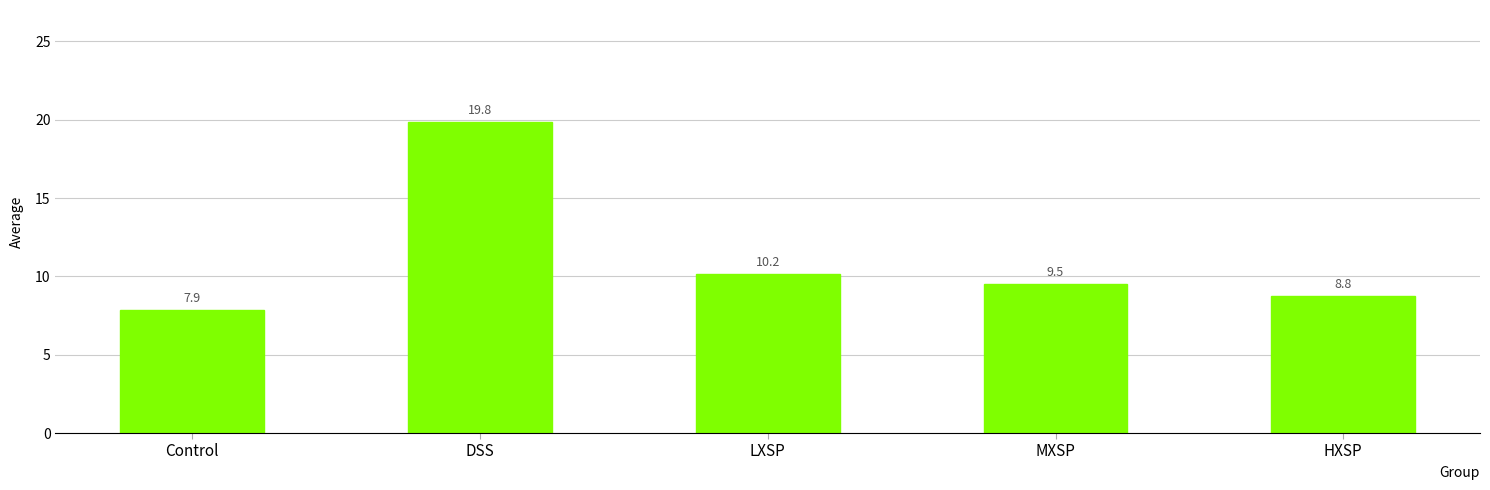

How many data points does each series have?

5